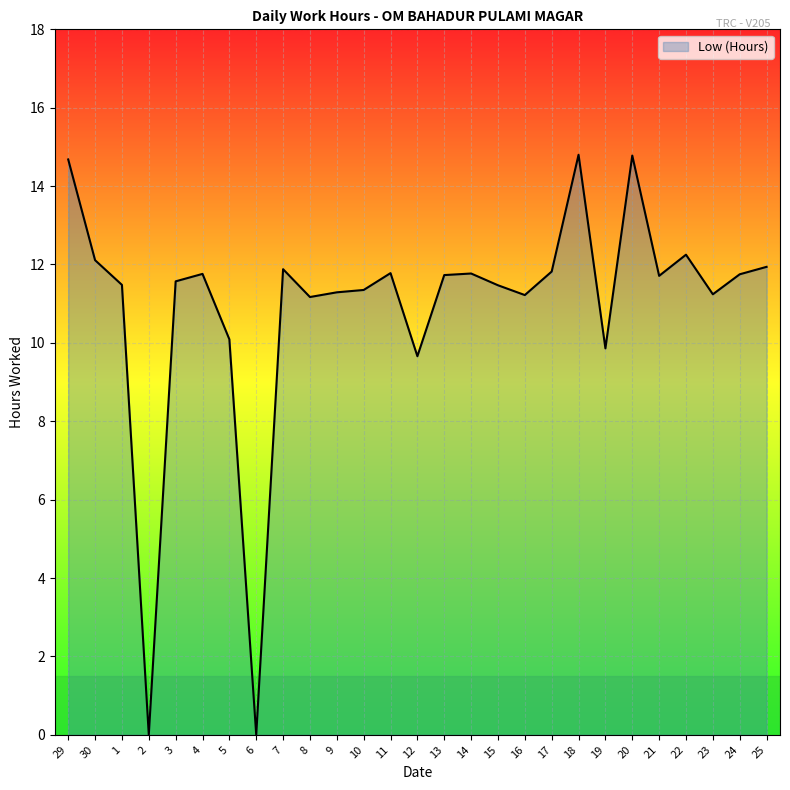

At which category does the data reach its first local valley?

2